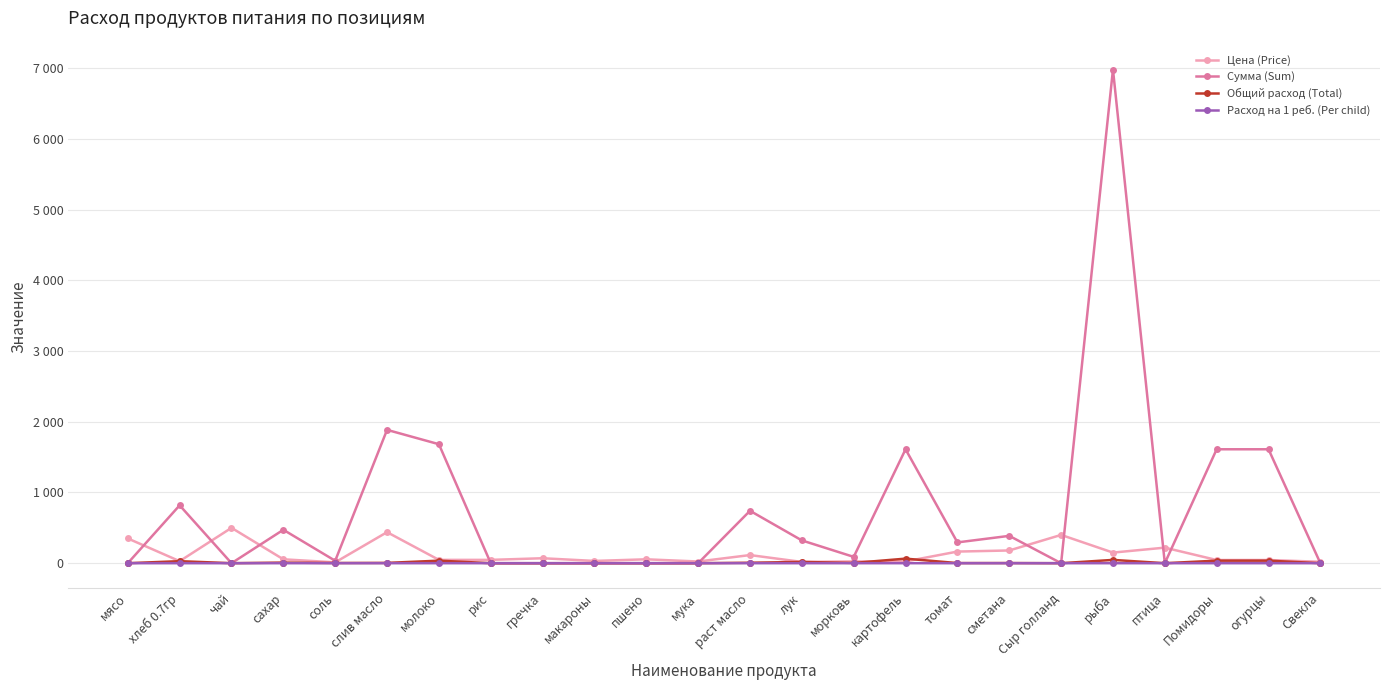

Rank the series by their maximum value, from lowest to highest.

Расход на 1 реб. (Per child), Общий расход (Total), Цена (Price), Сумма (Sum)